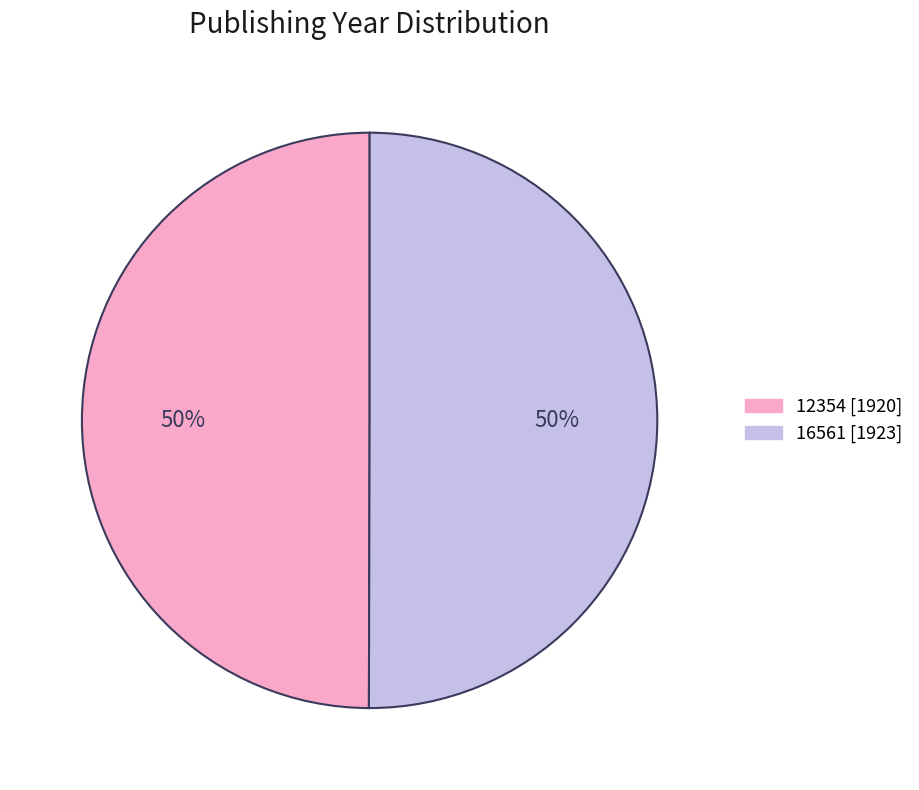

To the nearest percent, what percentage of the pie is 12354?

50%